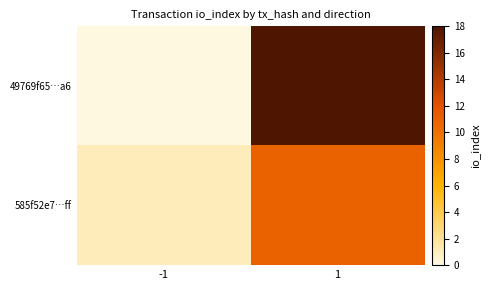

Rank the series by their average value, from lowest to highest.

585f52e7…ff, 49769f65…a6